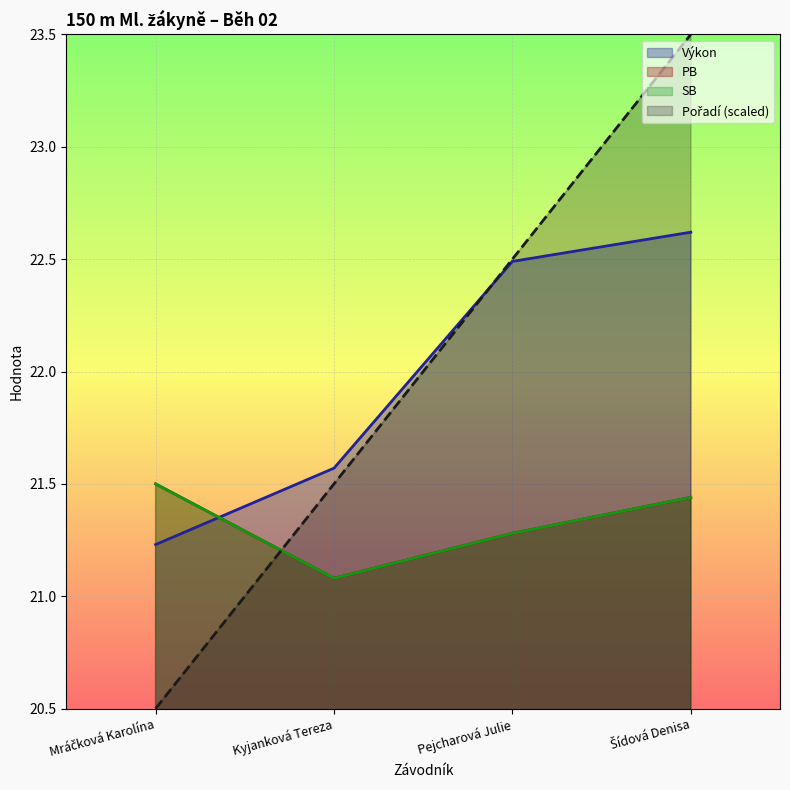

Reading right to left, list all the values displayed in this chart.

Pořadí: 23.5	22.5	21.5	20.5
Výkon: 22.6	22.5	21.6	21.2
PB: 21.4	21.3	21.1	21.5
SB: 21.4	21.3	21.1	21.5